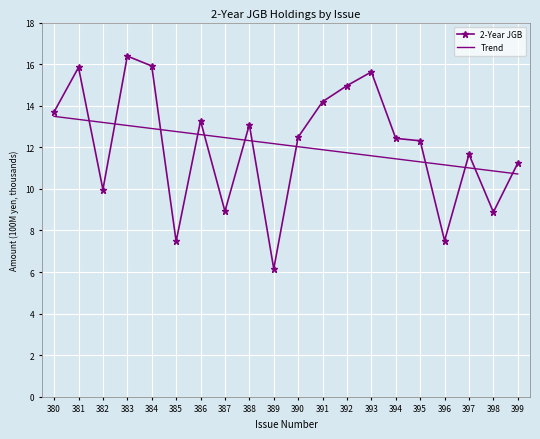

True or false: Trend has more than 2 interior local peaks.

False